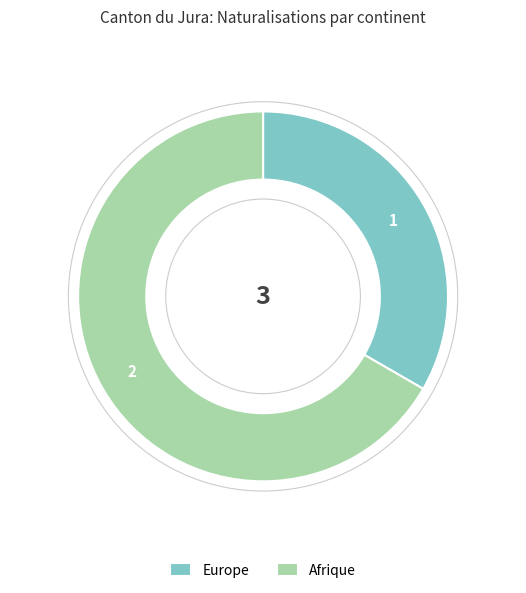

Which category accounts for the majority?

Afrique